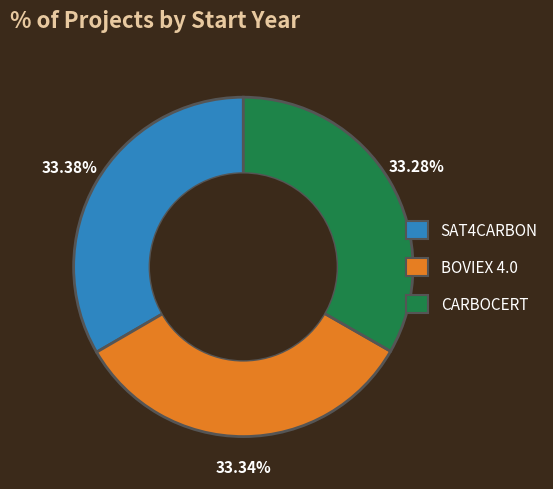

The BOVIEX 4.0 slice represents 33% of the pie. True or false?

True